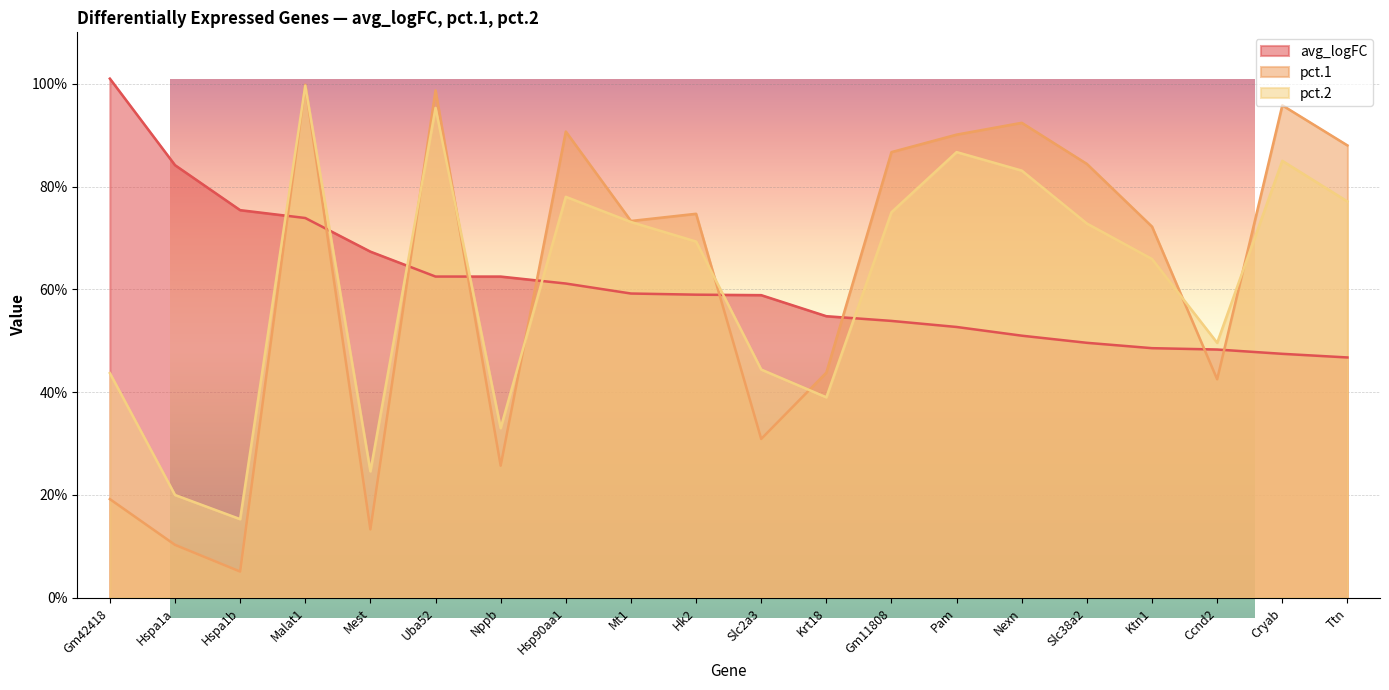

What are all the series names shown in the legend?

avg_logFC, pct.1, pct.2